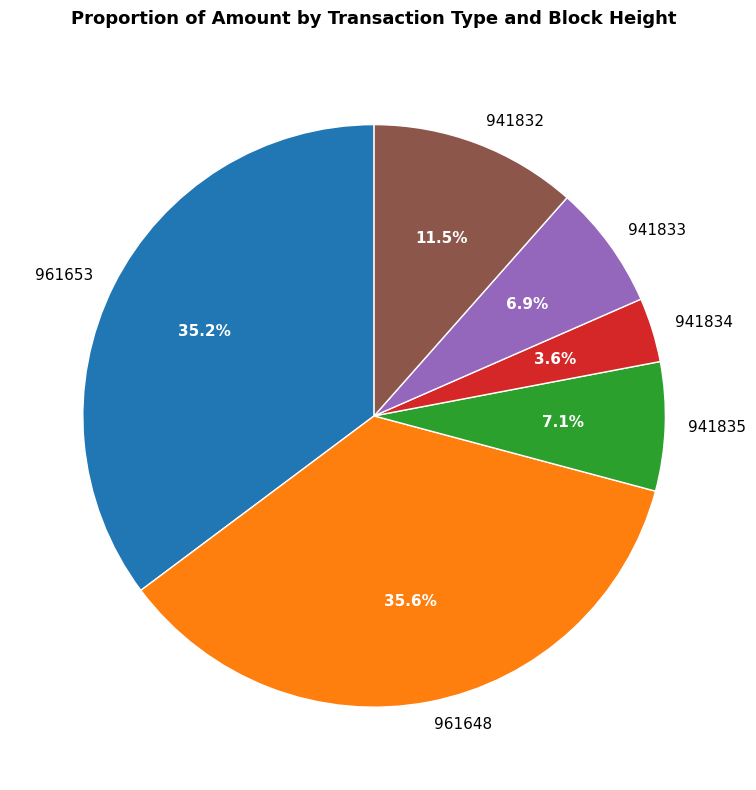

Which has a higher value, 941834 or 961653?

961653